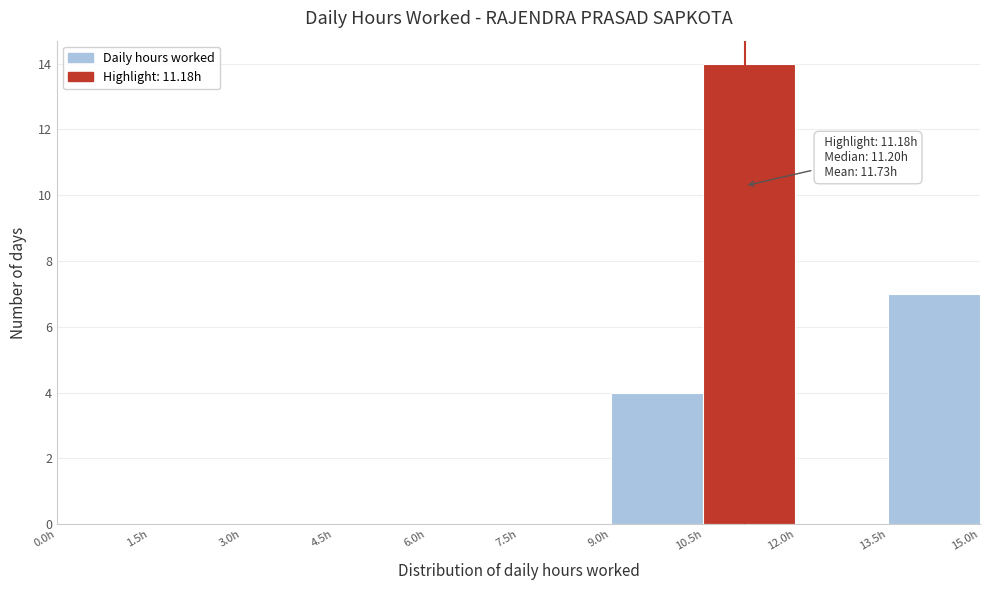

Over which range of the x-axis is the bar tallest?

10.5 to 12.0